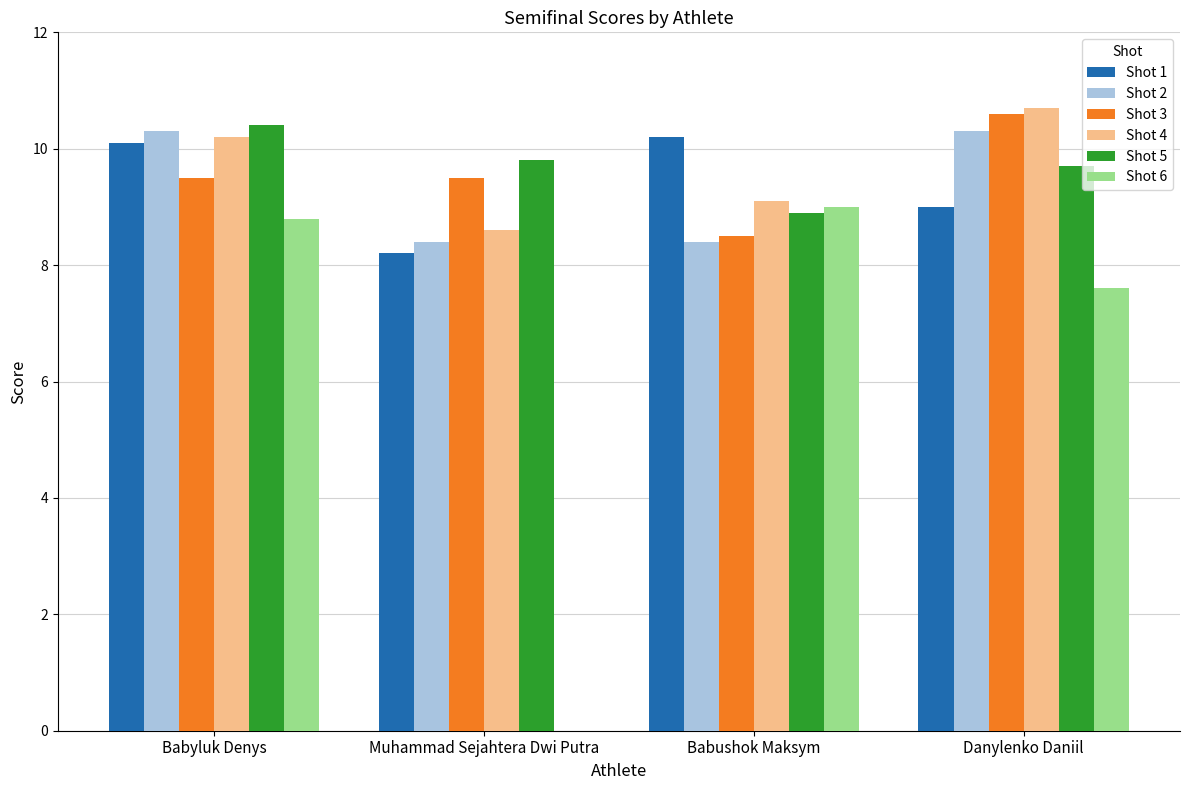

Reading left to right, transcribe all the data shown in this chart.

Shot 1: 10.1	8.2	10.2	9.0
Shot 2: 10.3	8.4	8.4	10.3
Shot 3: 9.5	9.5	8.5	10.6
Shot 4: 10.2	8.6	9.1	10.7
Shot 5: 10.4	9.8	8.9	9.7
Shot 6: 8.8	0.0	9.0	7.6